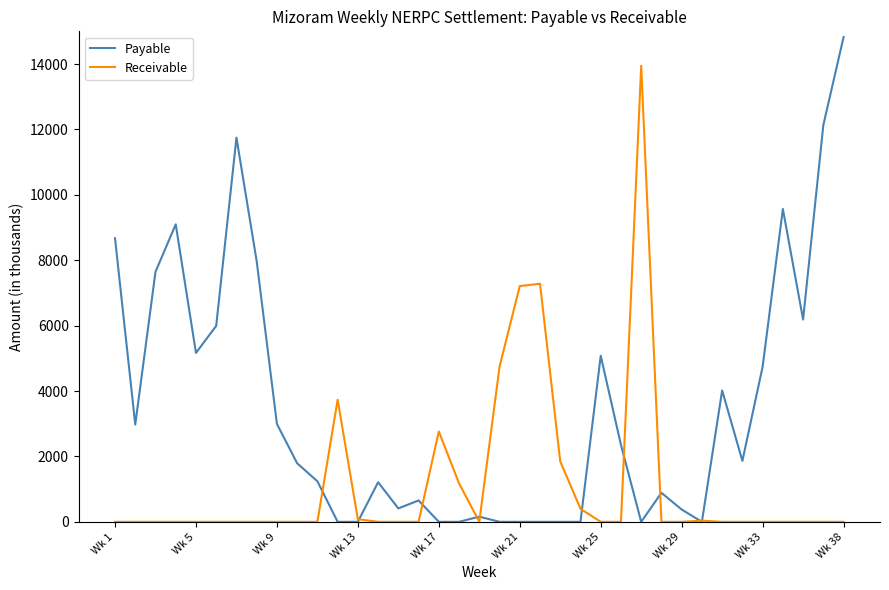

After their last crossing, which series has the higher values: Payable or Receivable?

Payable